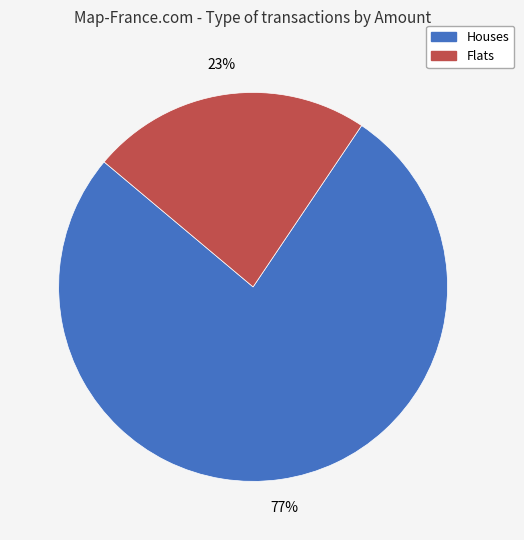

To the nearest percent, what is the average slice percentage?

50%